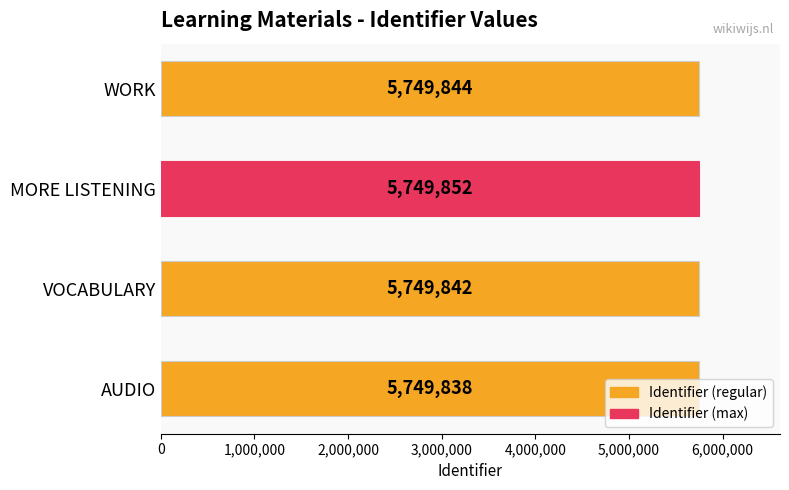

What is the change in value from VOCABULARY to WORK?

+2